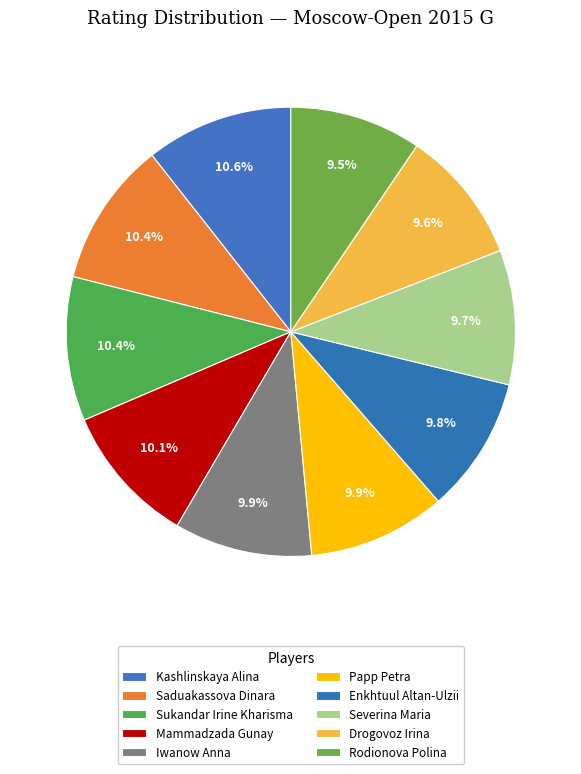

Which category has the smallest portion of the pie?

Rodionova Polina